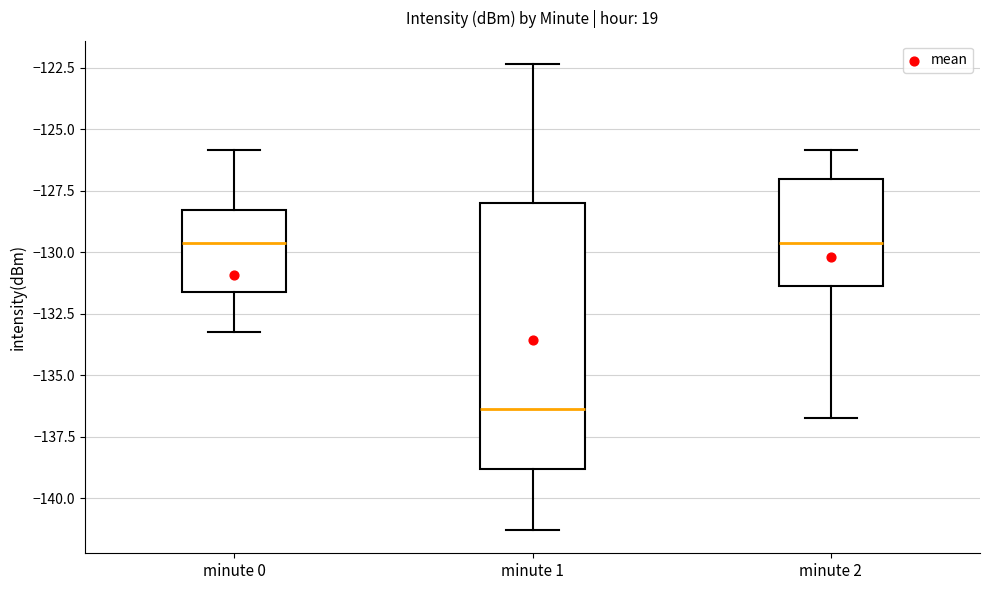

Reading left to right, transcribe this box plot: for each box, give where its median line is, the range the box spans, and where its two whiskers end, as read against the y-axis. The values are not printed on the chart, so give them approximately, as read against the axis.

minute 0: median -129.5, box -131.5 to -128.5, whiskers -133.5 to -126.0
minute 1: median -136.5, box -139.0 to -128.0, whiskers -141.5 to -122.5
minute 2: median -129.5, box -131.5 to -127.0, whiskers -136.5 to -126.0